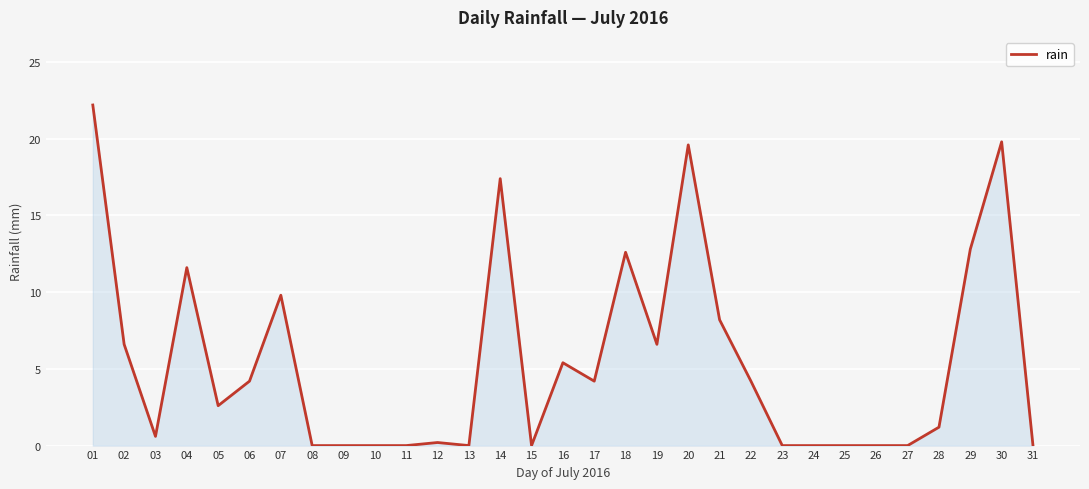

Where does the data first go above 2?

01